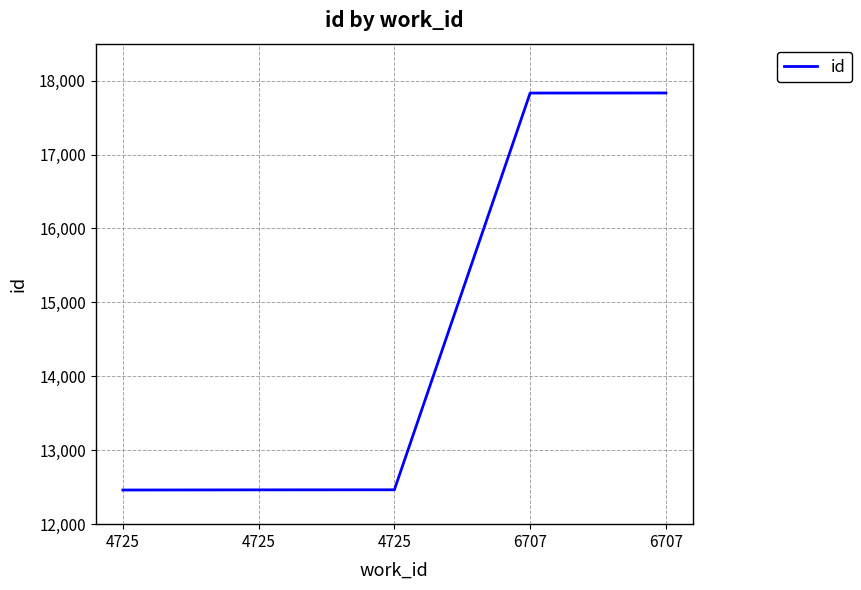

Which has a higher value, 4725 or 4725?

4725